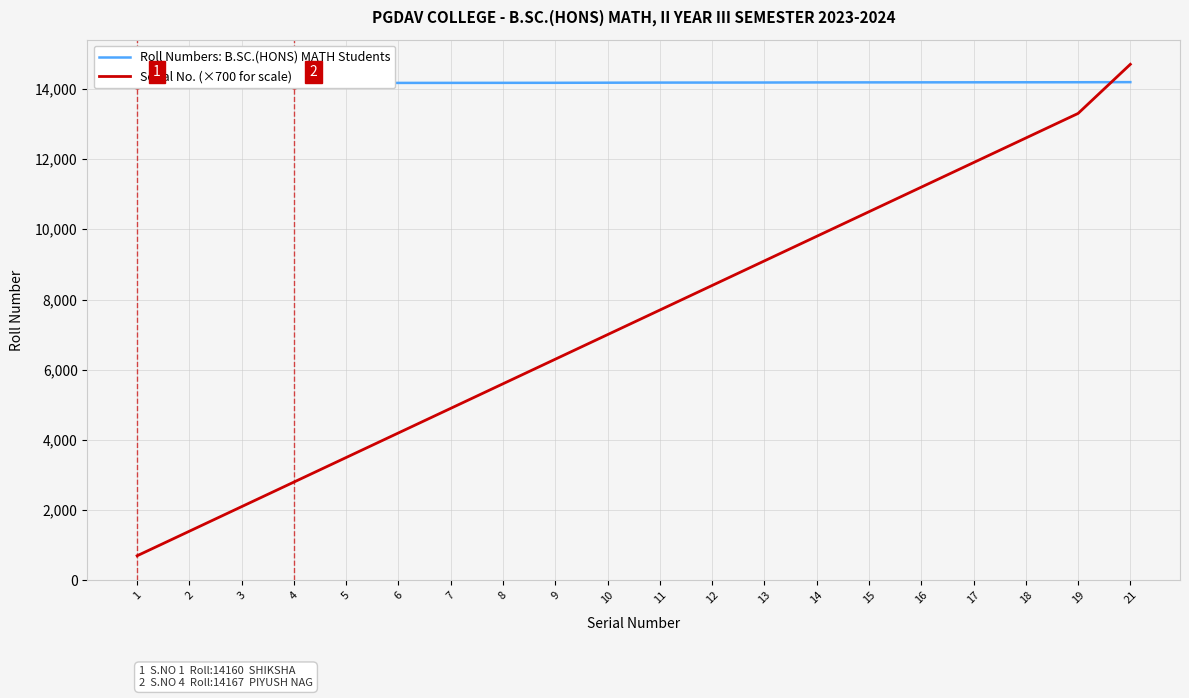

At which category is the sum across all series the highest?

21